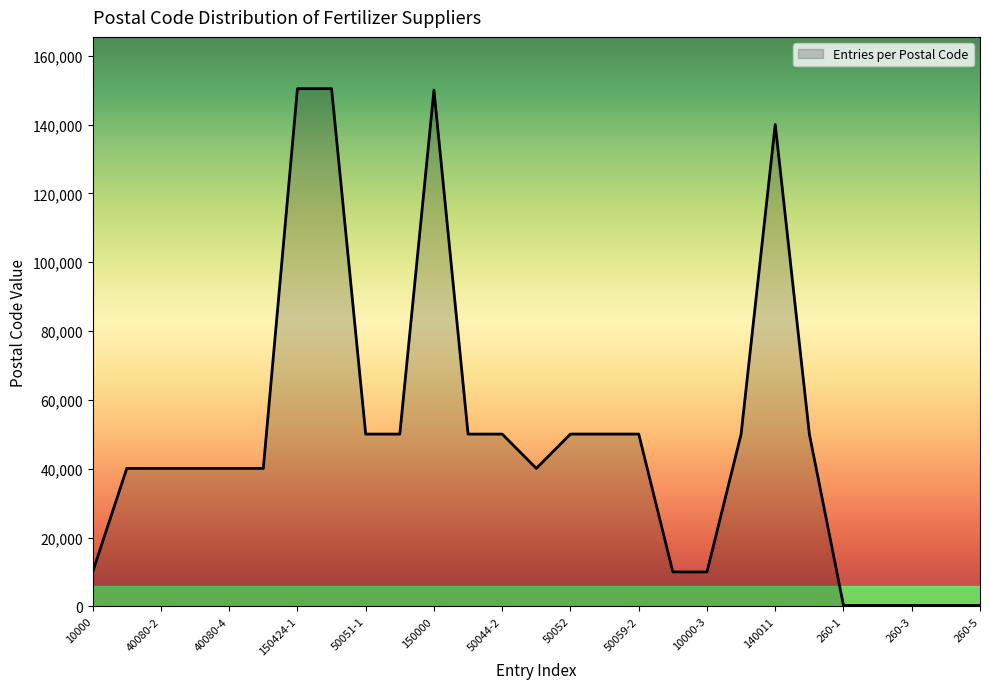

What is the difference between the maximum and minimum values?

150164